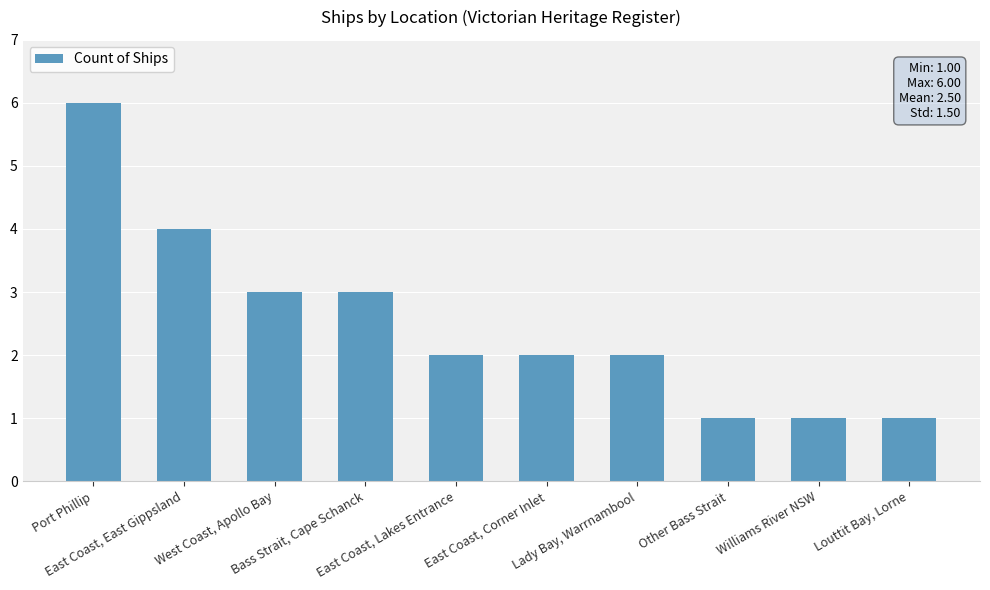

What is the change in value from Bass Strait, Cape Schanck to East Coast, Corner Inlet?

-1